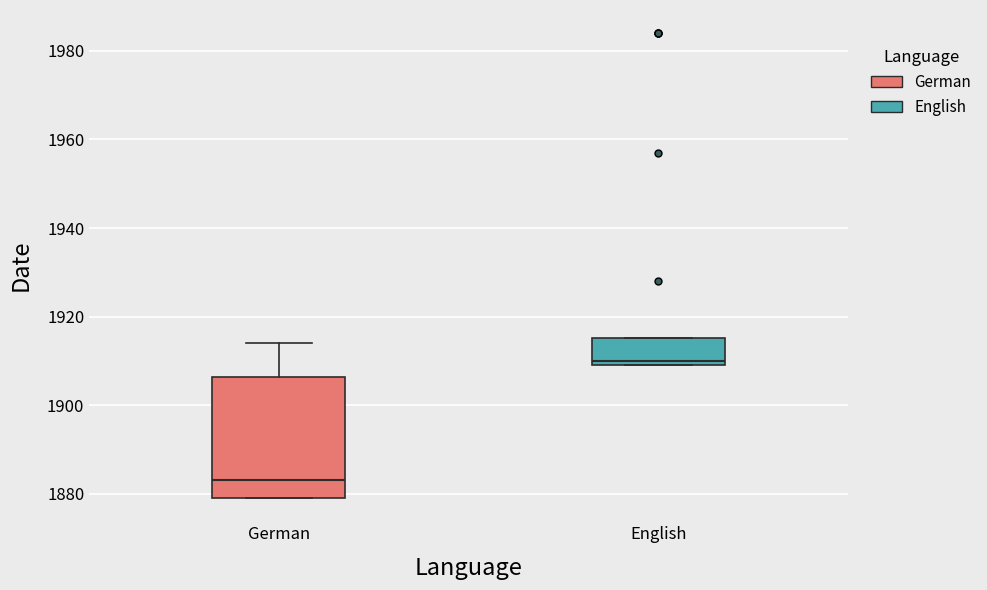

Reading left to right, read every box against the y-axis: the position of its median line, the range the box covers, and the ends of its whiskers. The values are not printed on the chart, so give them approximately, as read against the axis.

German: median 1884, box 1880 to 1906, whiskers 1880 to 1914
English: median 1910 (just above the box's lower edge), box 1910 to 1916, whiskers 1910 to 1916